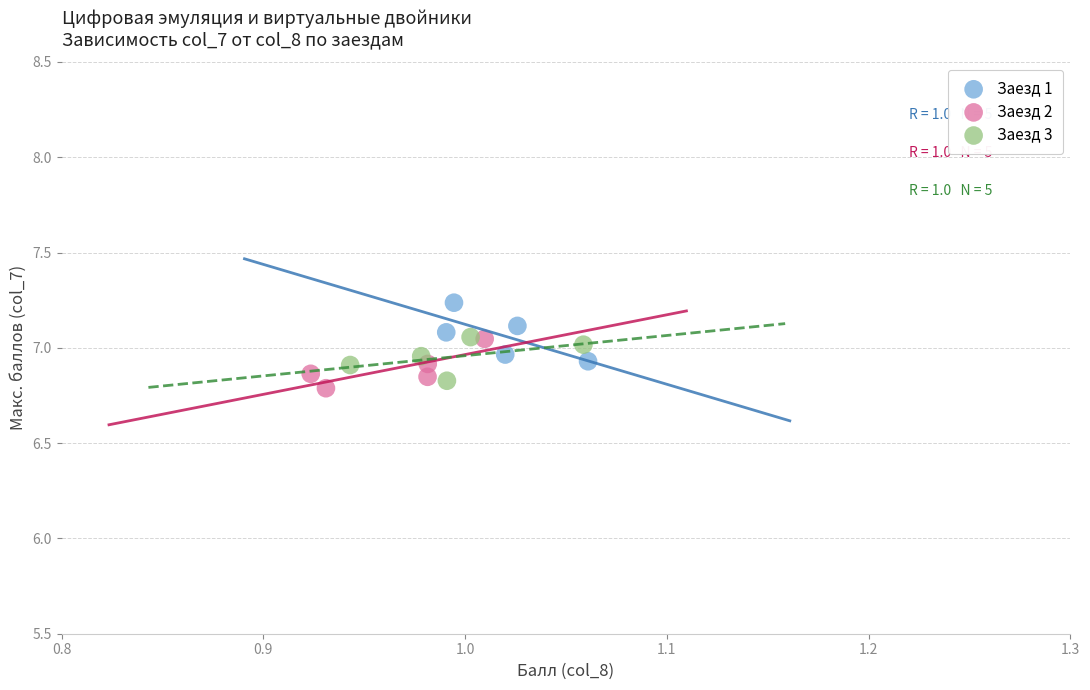

Which series reaches the maximum Y coordinate?

Заезд 1